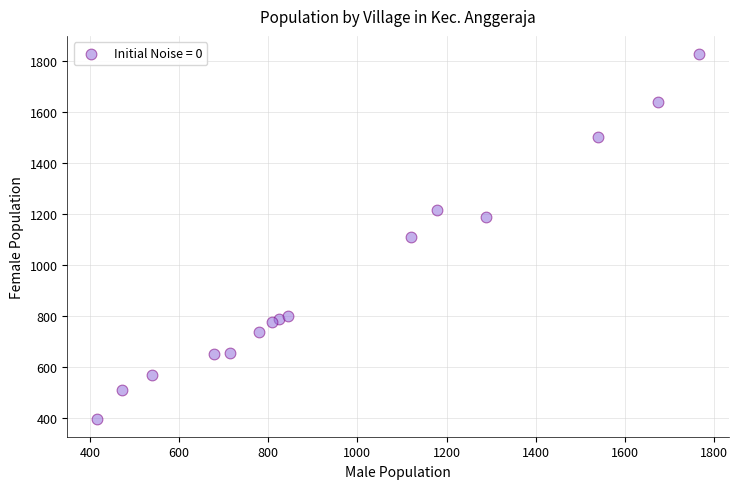

What is the range of Y values (max minus min)?

1430